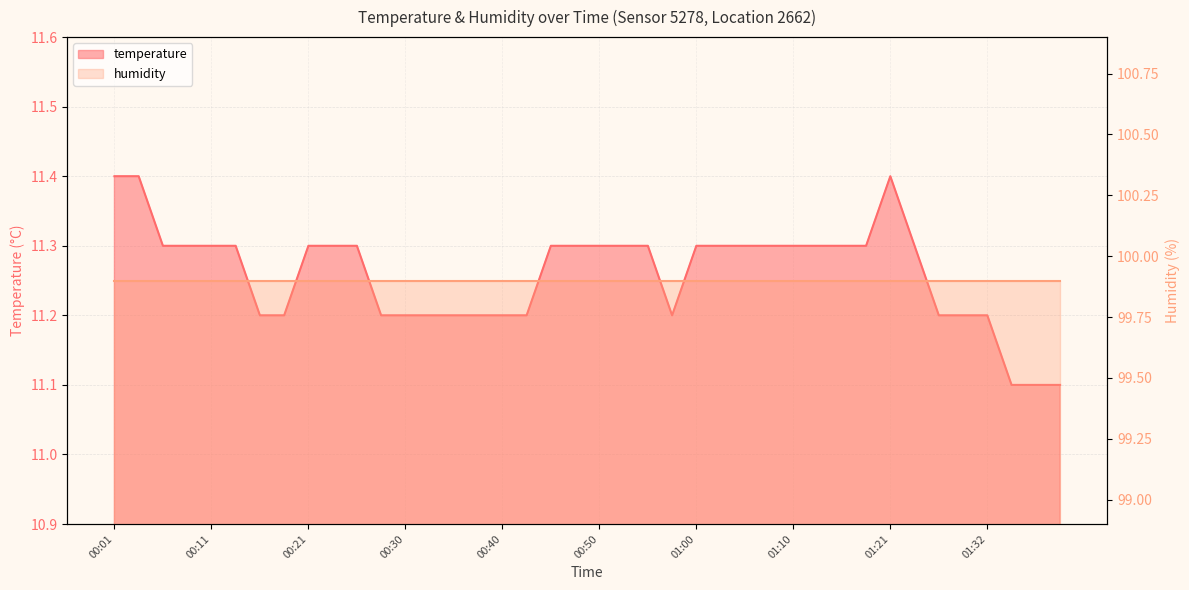

What position from the left is 00:48?

20